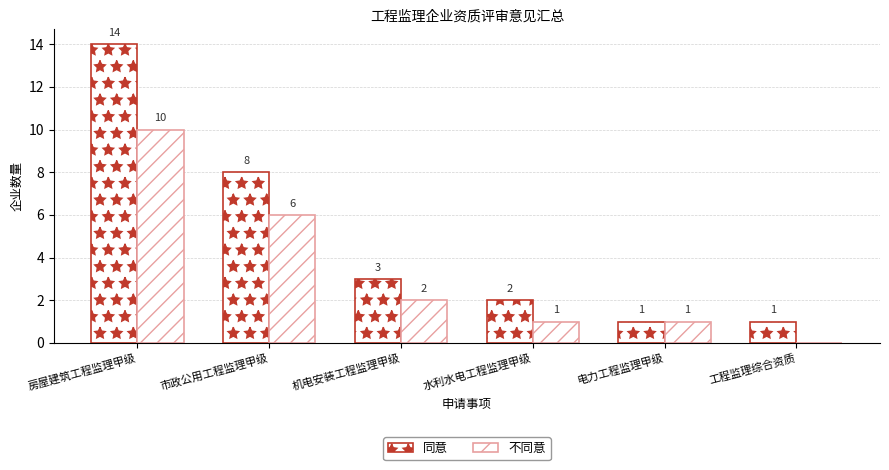

At how many categories does at least one series exceed 11?

1